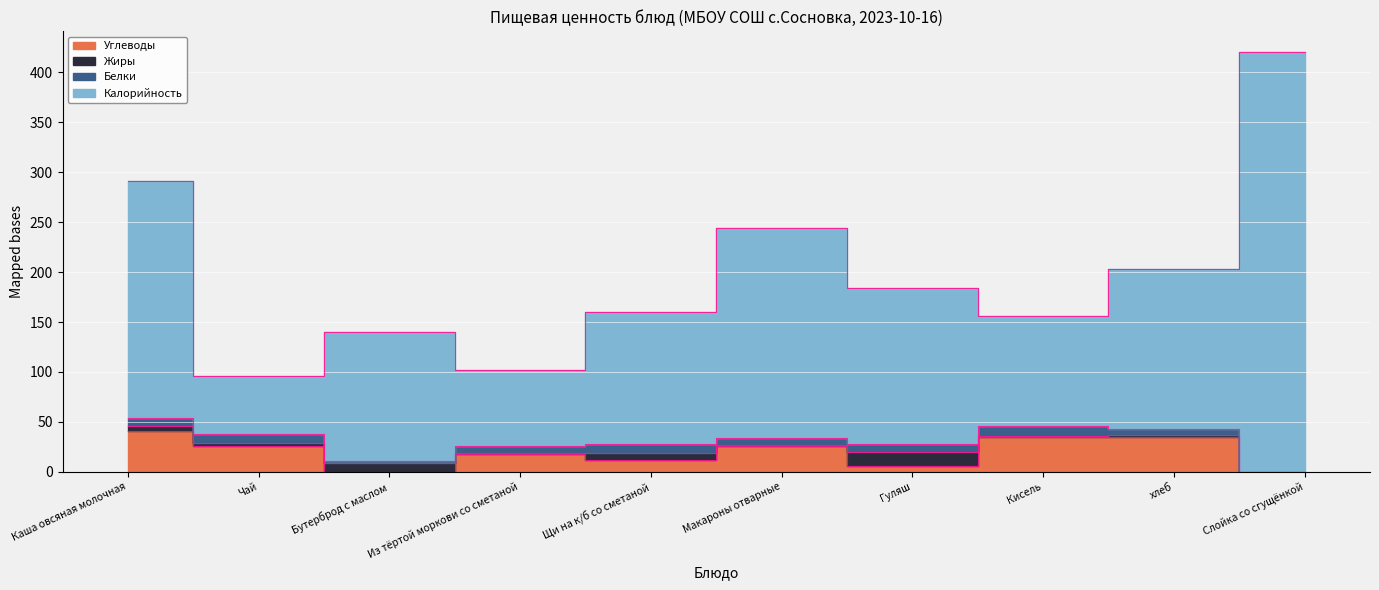

What is the difference between the maximum and minimum values in the Углеводы series?

41